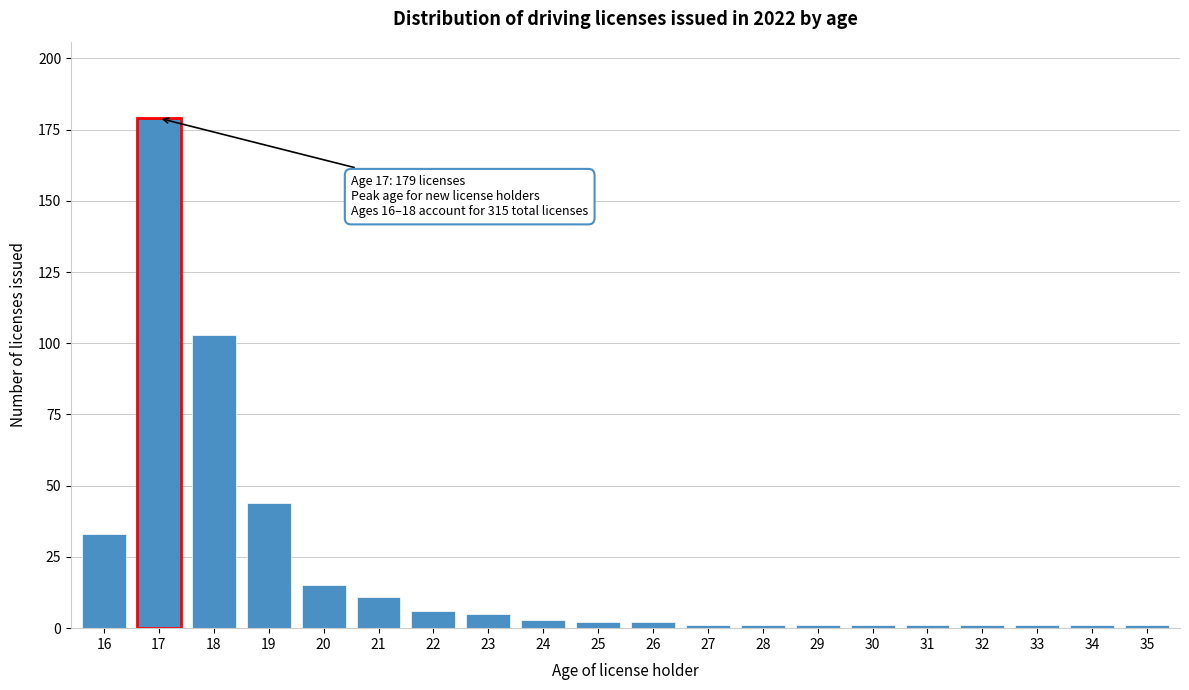

Reading left to right, list all the values displayed in this chart.

16=33	17=179	18=103	19=44	20=15	21=11	22=6	23=5	24=3	25=2	26=2	27=1	28=1	29=1	30=1	31=1	32=1	33=1	34=1	35=1